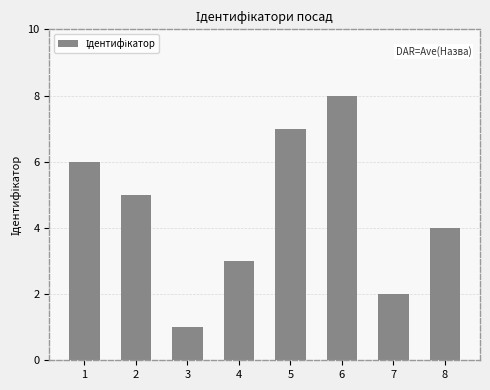

The value at 1 is 10. True or false?

False